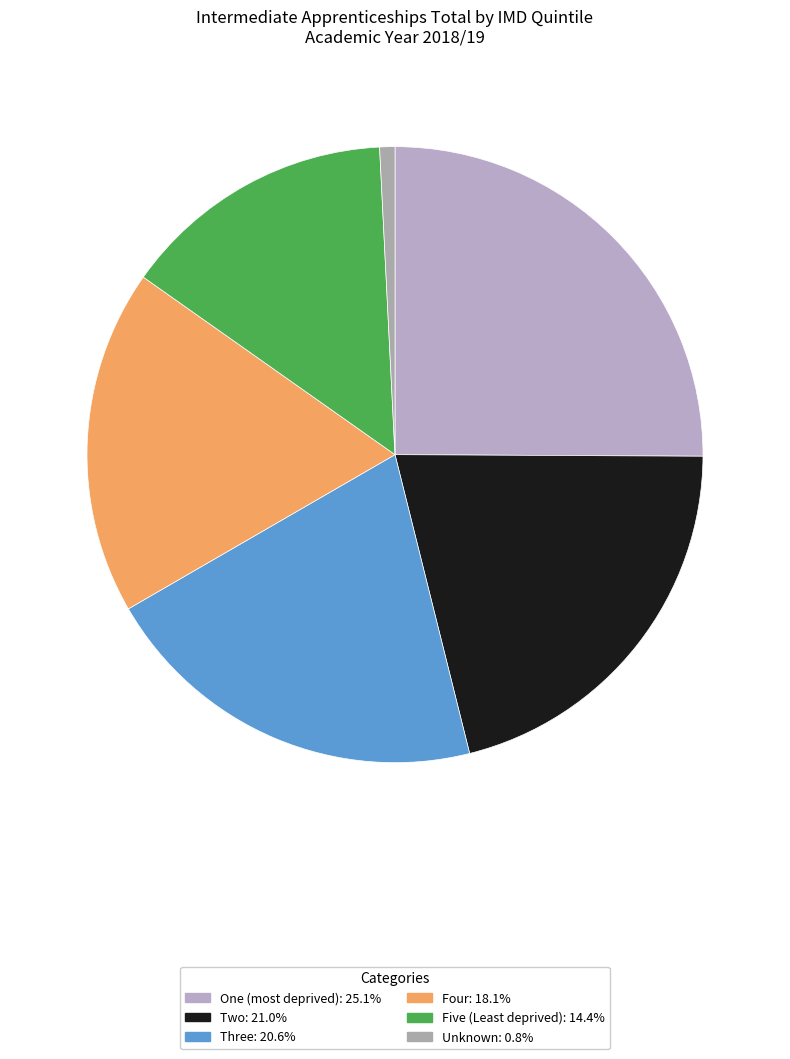

Does any single category account for the majority?

No